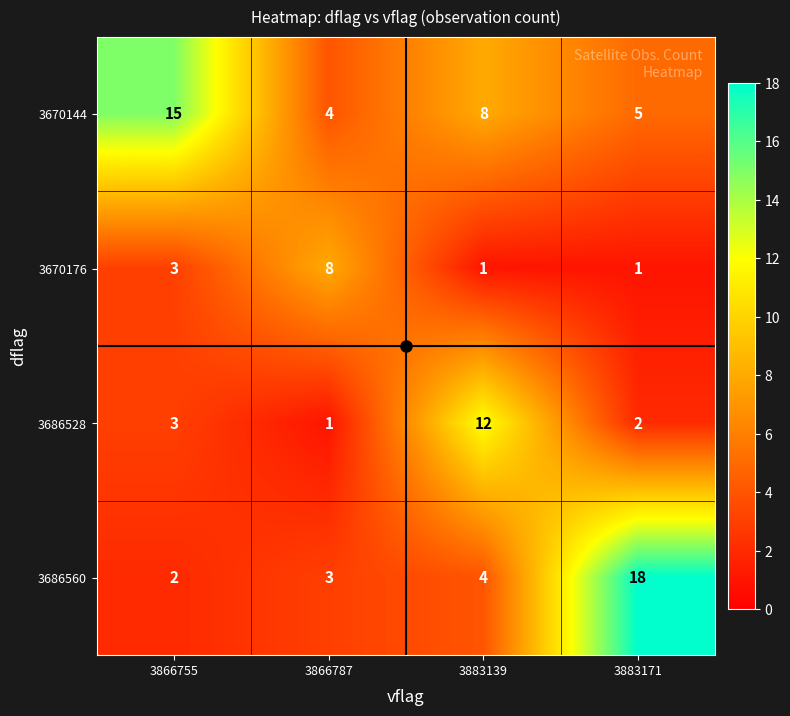

Where is 3670144 nearest to the value 9?

3883139